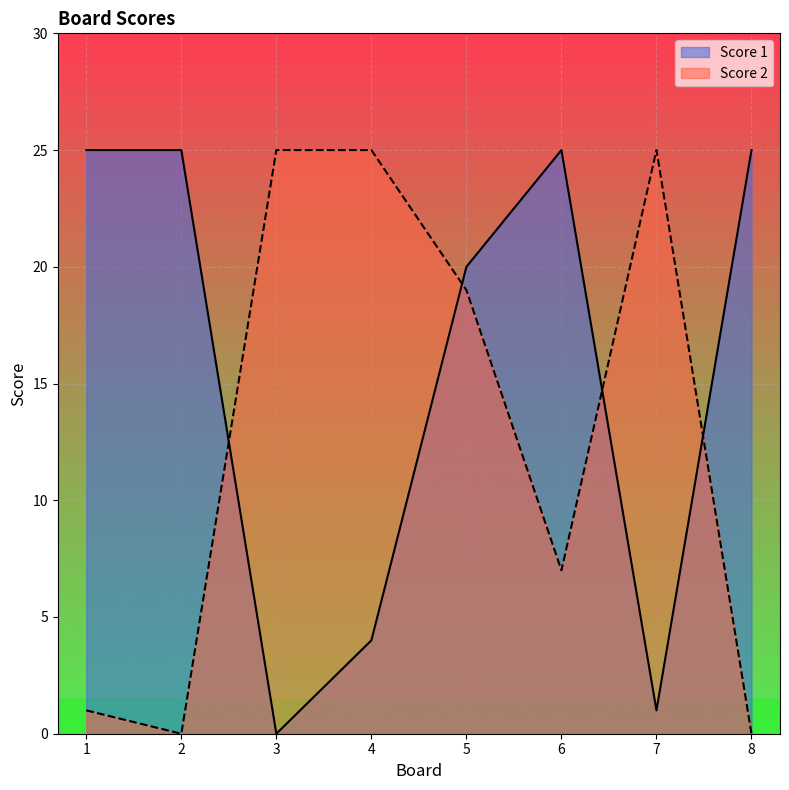

Is it true that Score 2 equals 0 at 8?

True